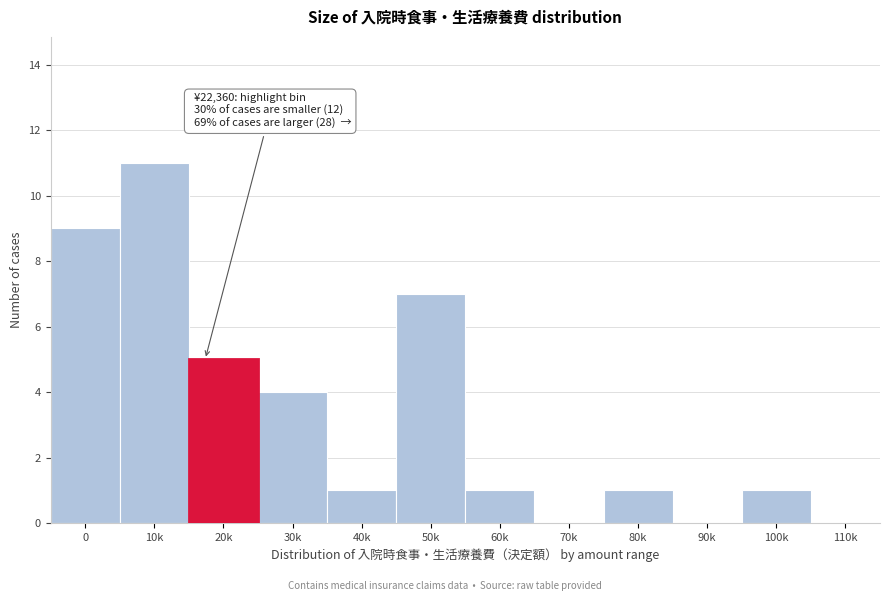

Reading left to right, what are all the values shown in this chart?

0=9	10k=11	20k=5	30k=4	40k=1	50k=7	60k=1	70k=0	80k=1	90k=0	100k=1	110k=0